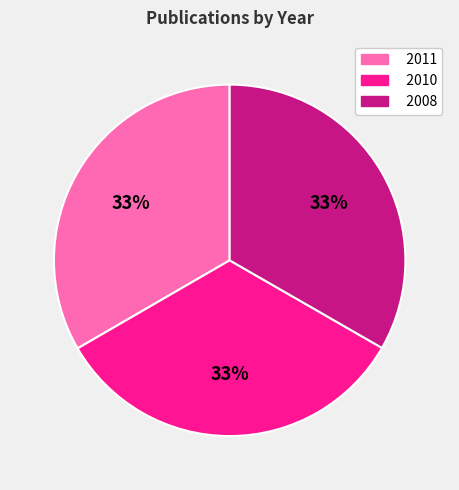

What percentage is the 2008 slice, to the nearest percent?

33%